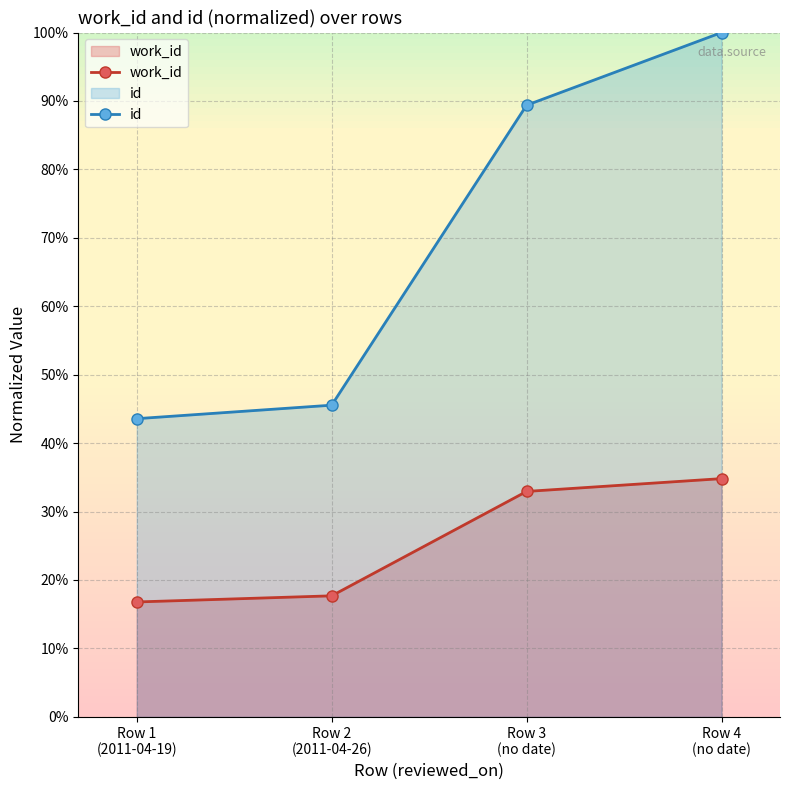

At which category is the sum across all series the highest?

Row 4
(no date)